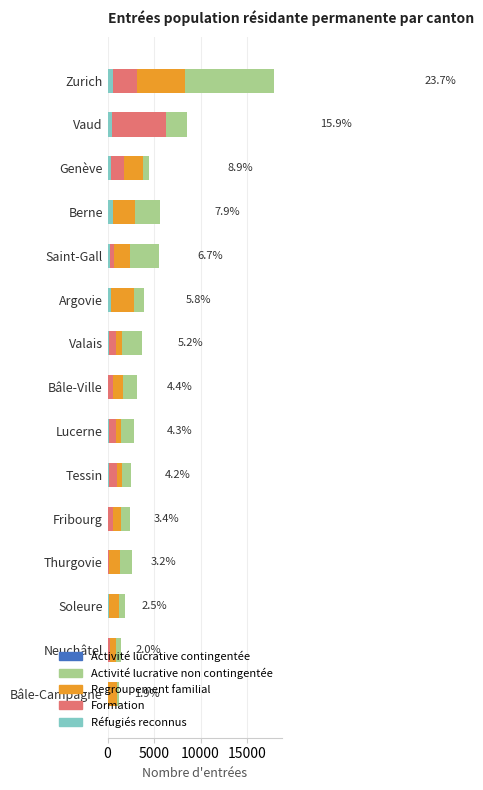

What is the minimum value for Regroupement familial?

893